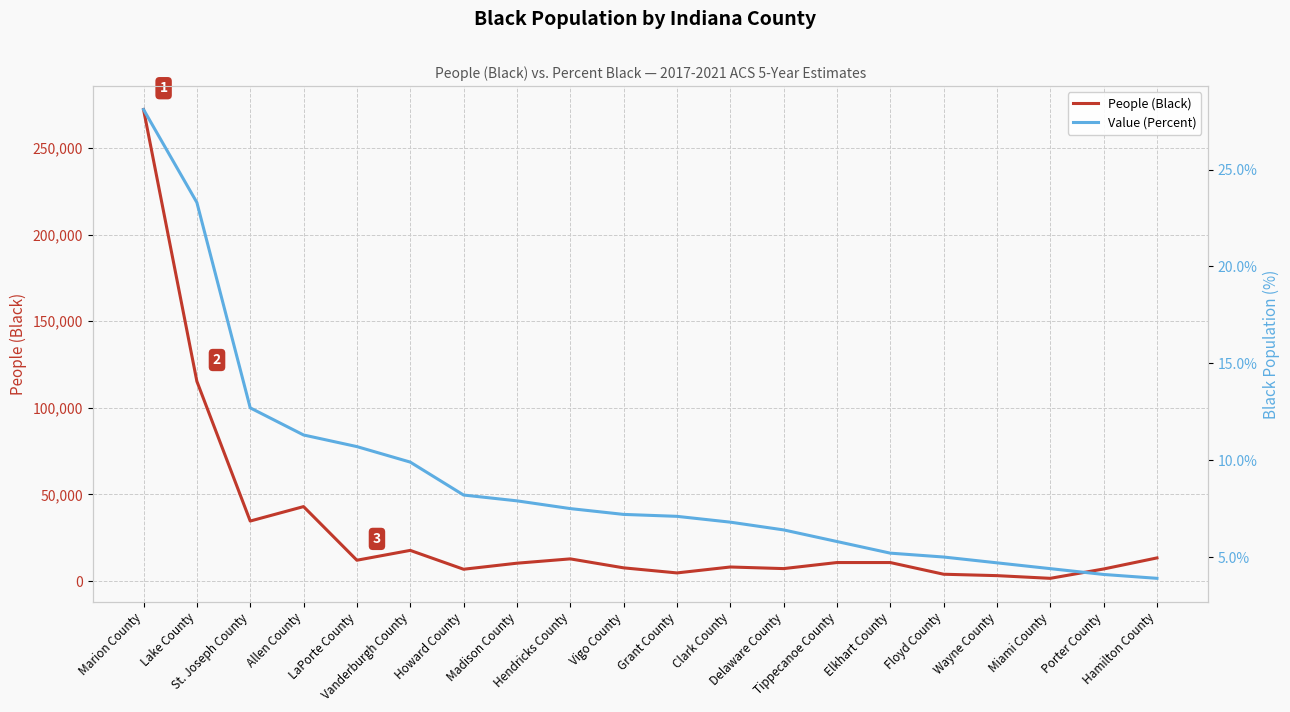

List the series in order of their overall mean, lowest first.

Value (Percent), People (Black)